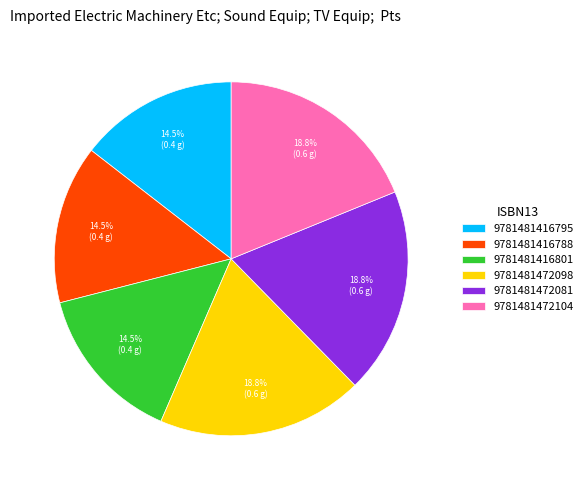

What is the ratio of the value at 9781481472098 to the value at 9781481416801?

1.3